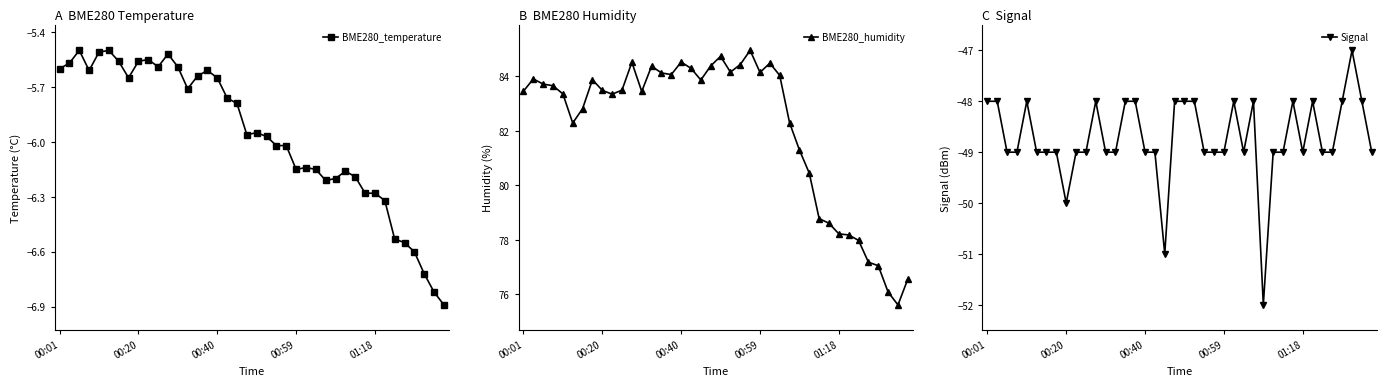

True or false: BME280_temperature has more than 2 points higher than both neighbors.

True